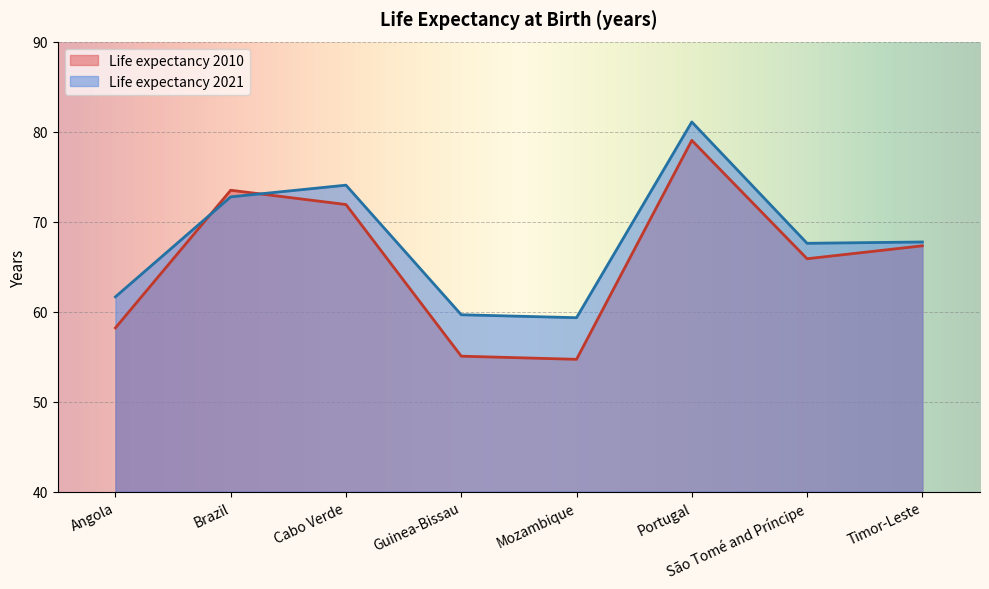

At Angola, list the series in order from largest to smallest.

Life expectancy 2021, Life expectancy 2010